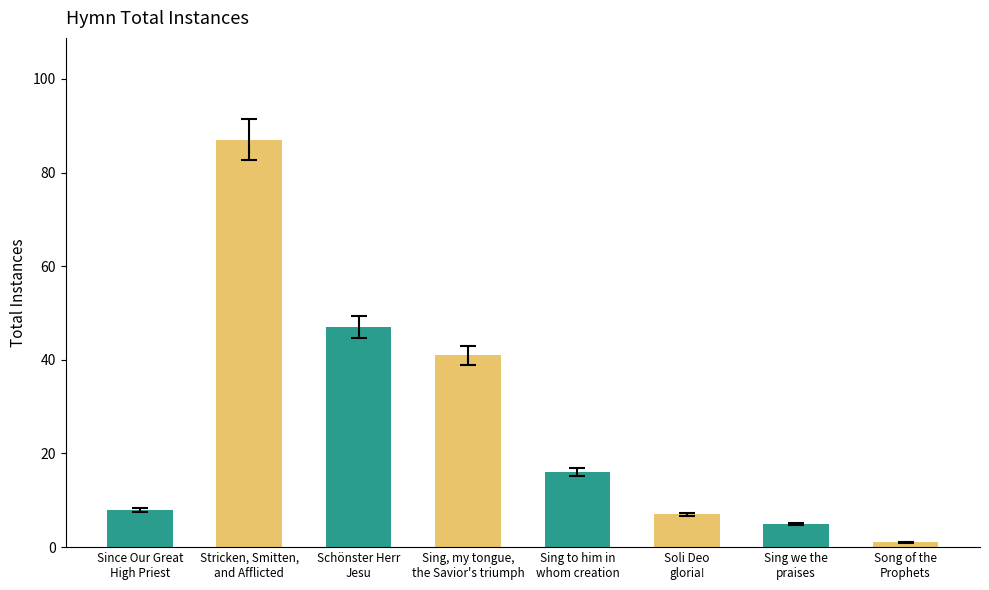

What is the sum of all values?

212